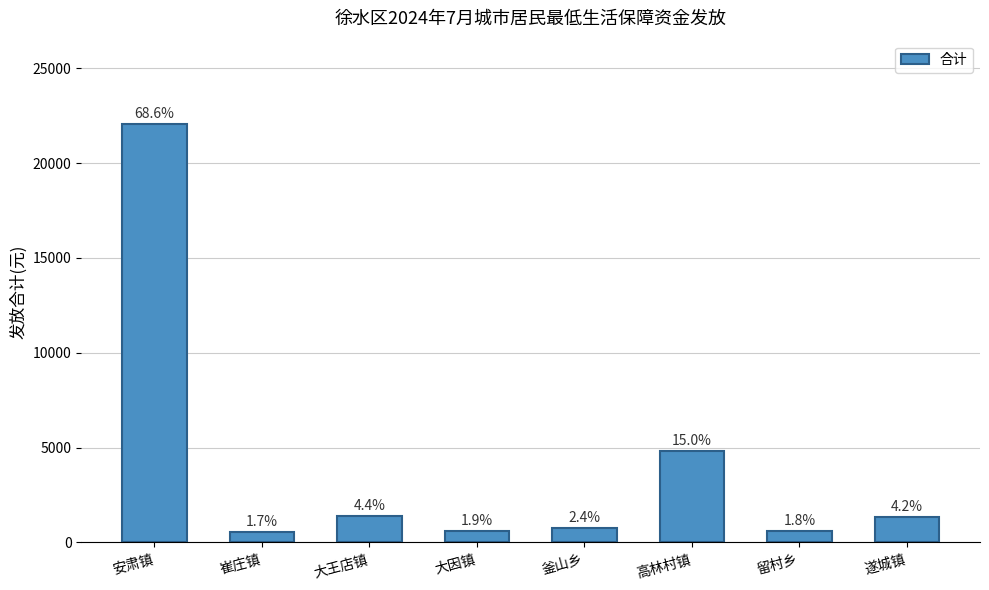

What position from the left is 安肃镇?

1